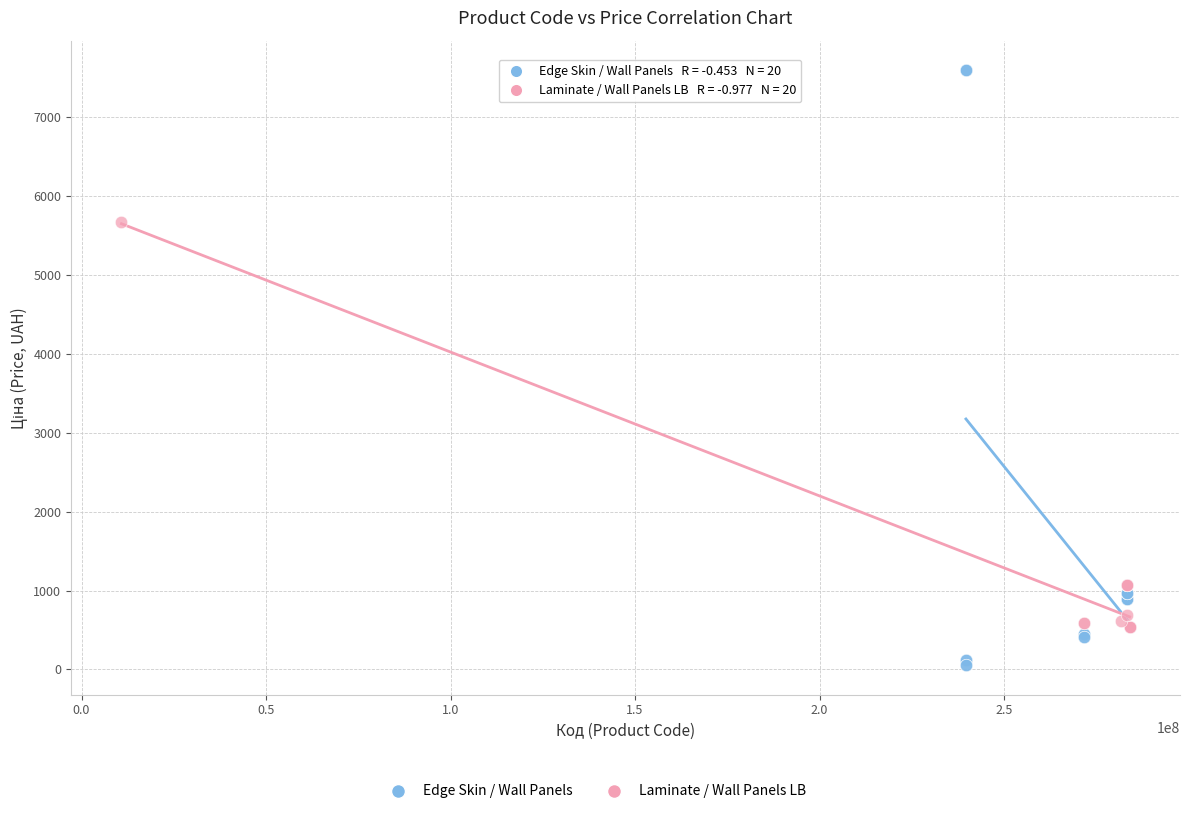

Which series has the largest Y range (max minus min)?

Edge Skin / Wall Panels